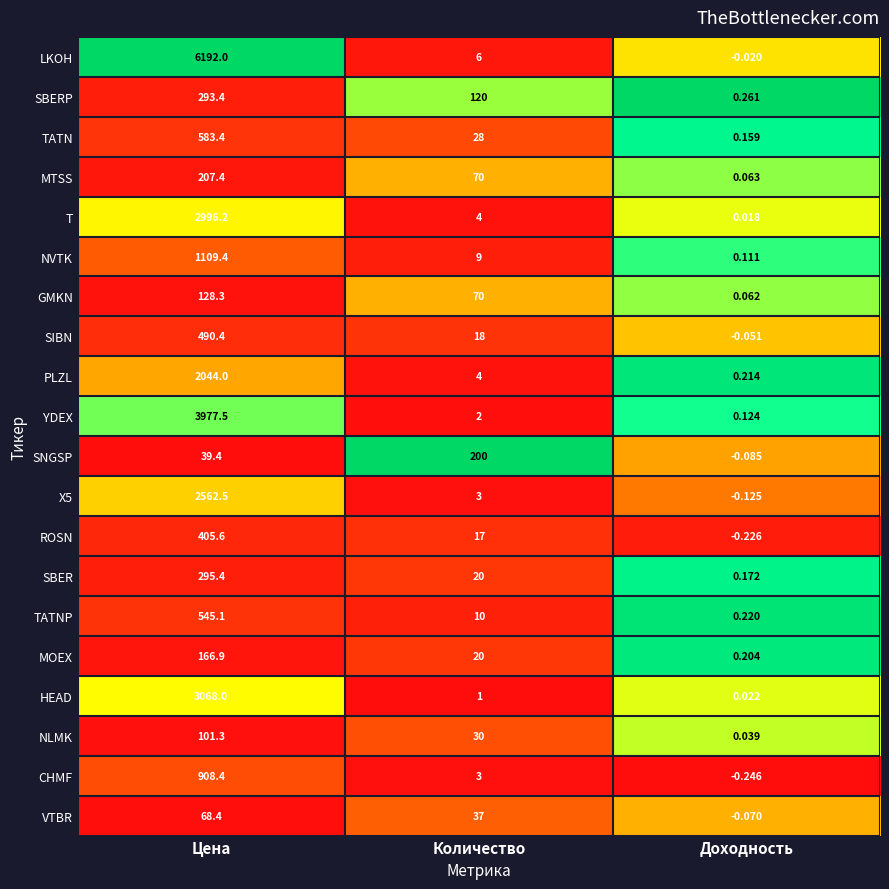

Where does the GMKN series first go above 70?

Цена